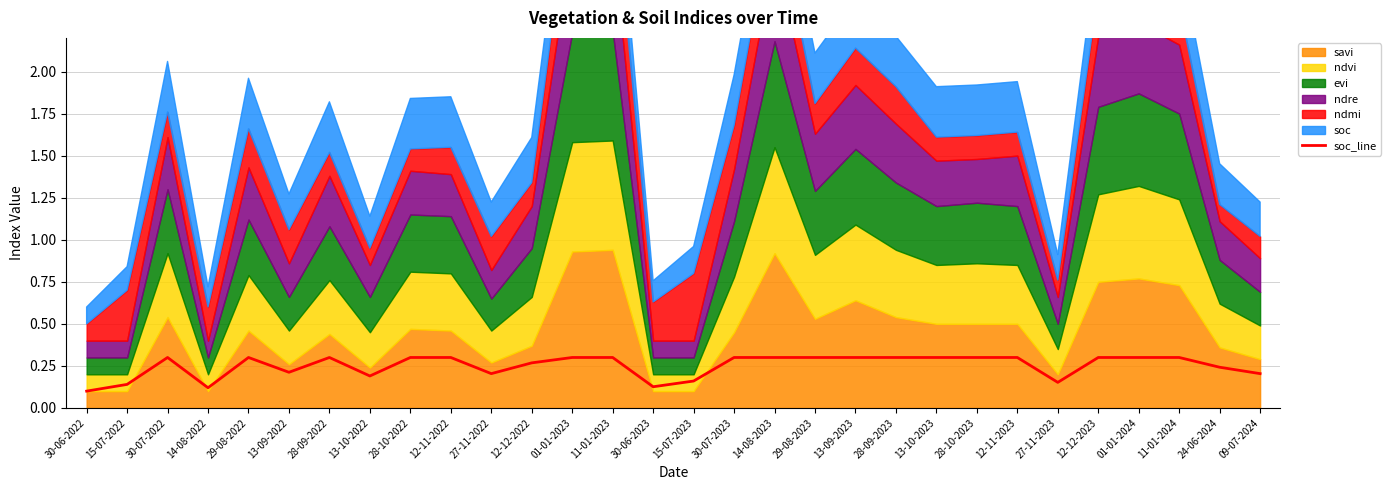

Between 11-01-2023 and 13-10-2023, which is larger?

11-01-2023